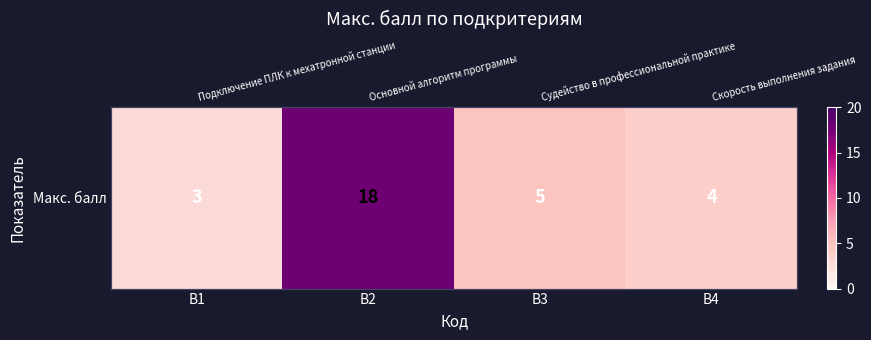

At which label is the value closest to 10?

В3